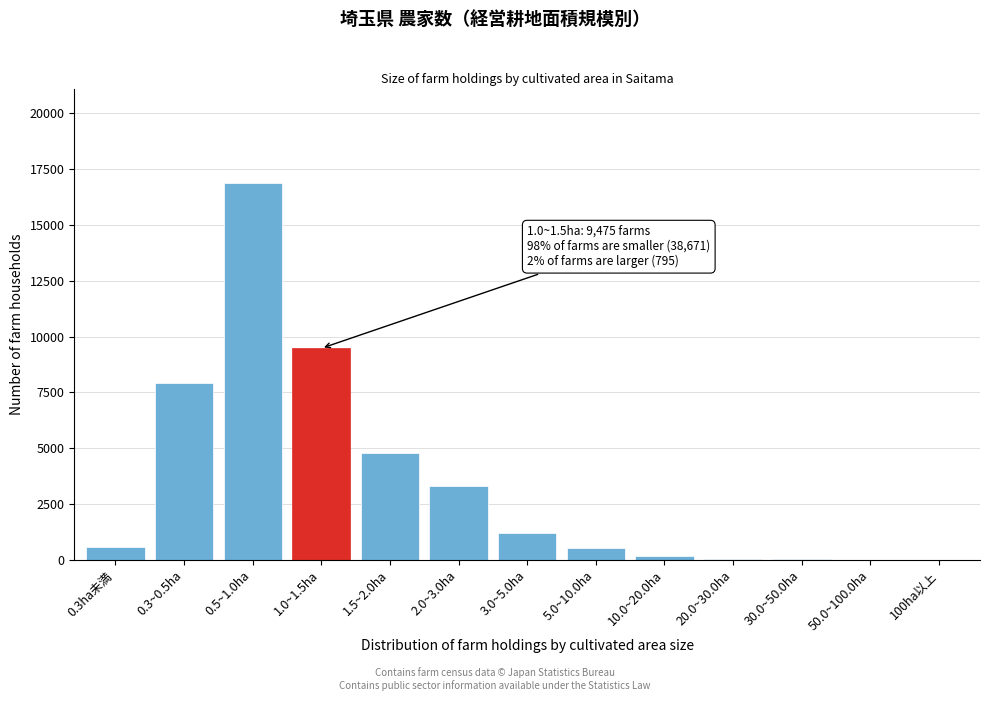

What is the maximum value shown in the chart?

16886